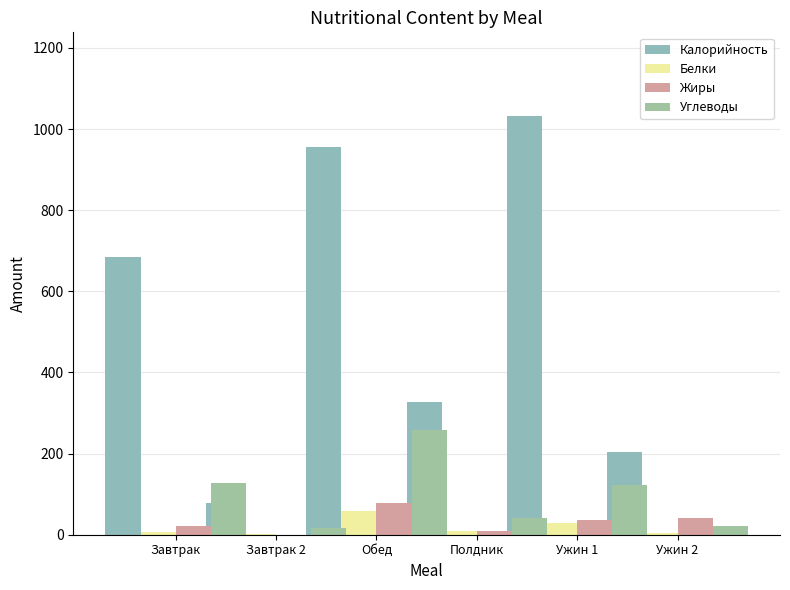

What is the label of the 2nd bar from the left?

Завтрак 2